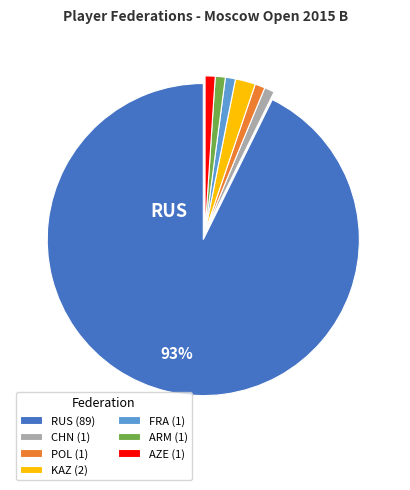

The RUS slice represents 99% of the pie. True or false?

False